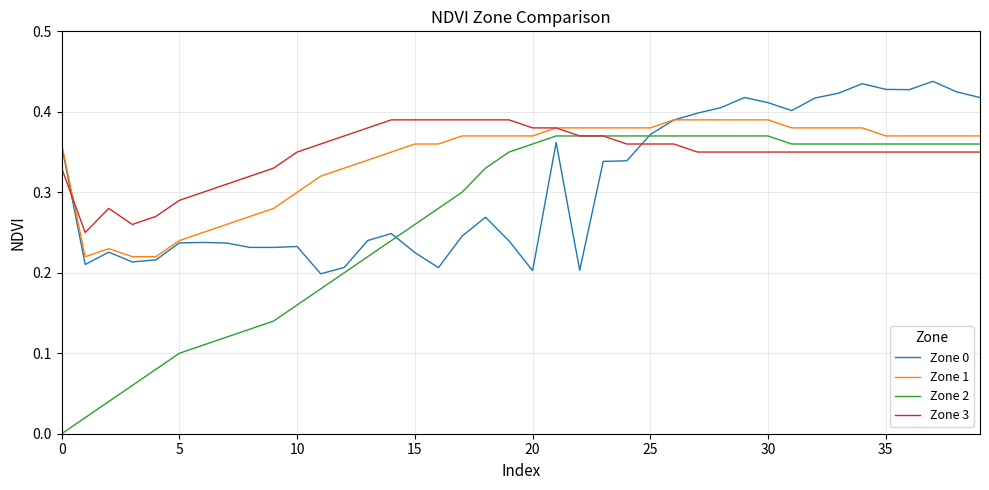

True or false: Zone 1 and Zone 2 intersect in this chart.

False